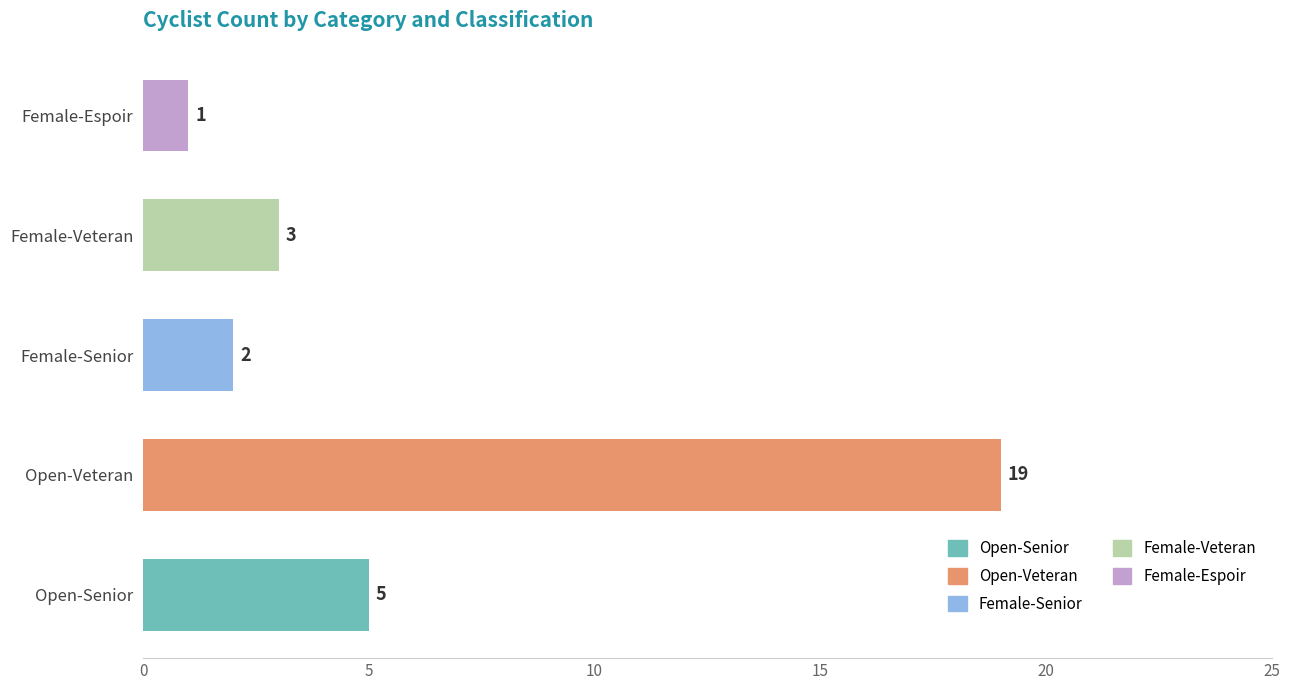

What is the maximum value shown in the chart?

19